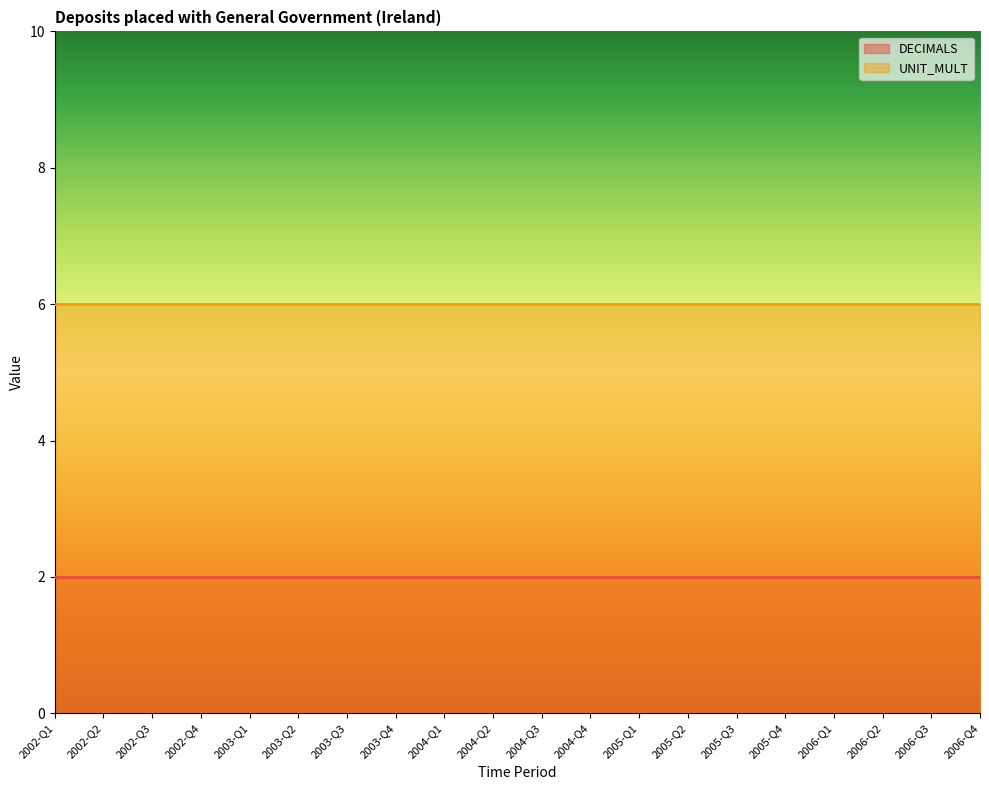

Which series has the widest spread of values?

DECIMALS